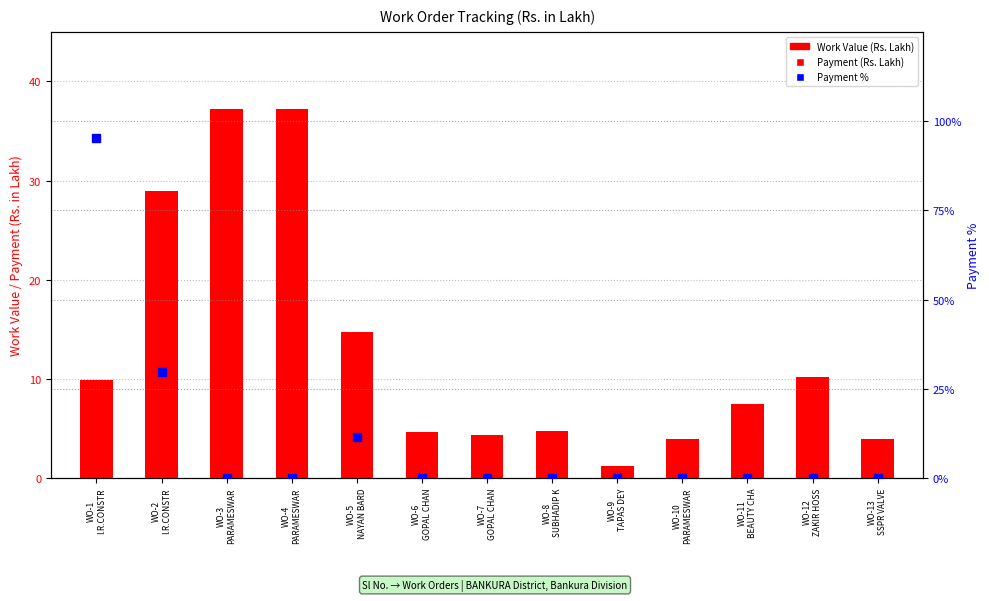

Is the value of Payment % at WO-5
NAYAN BARD greater than the value of Work Value at WO-7
GOPAL CHAN?

Yes